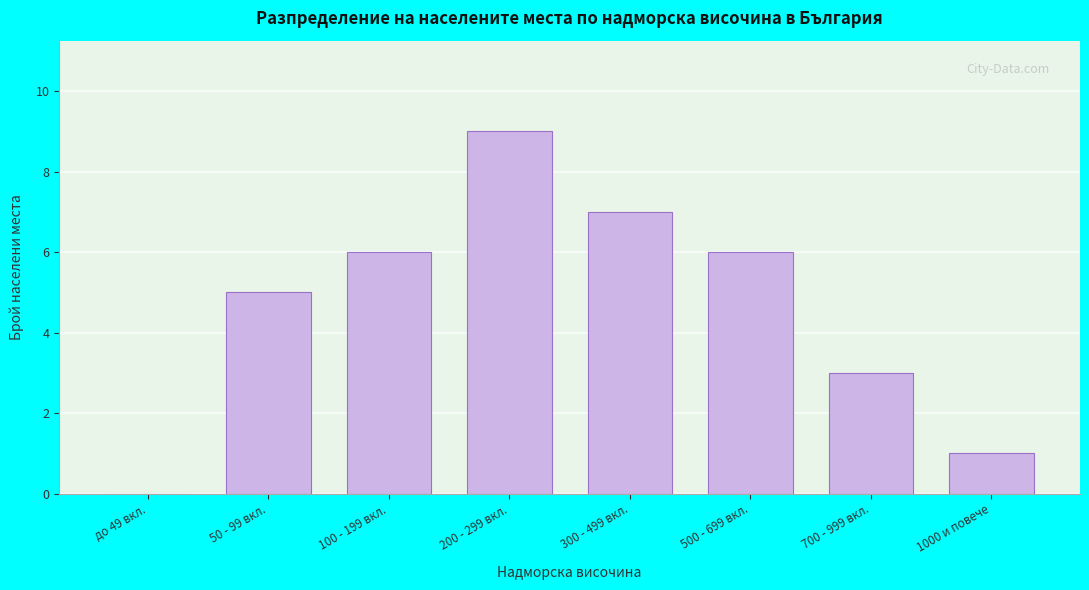

Reading right to left, transcribe all the data shown in this chart.

1000 и повече=1	700 - 999 вкл.=3	500 - 699 вкл.=6	300 - 499 вкл.=7	200 - 299 вкл.=9	100 - 199 вкл.=6	50 - 99 вкл.=5	до 49 вкл.=0